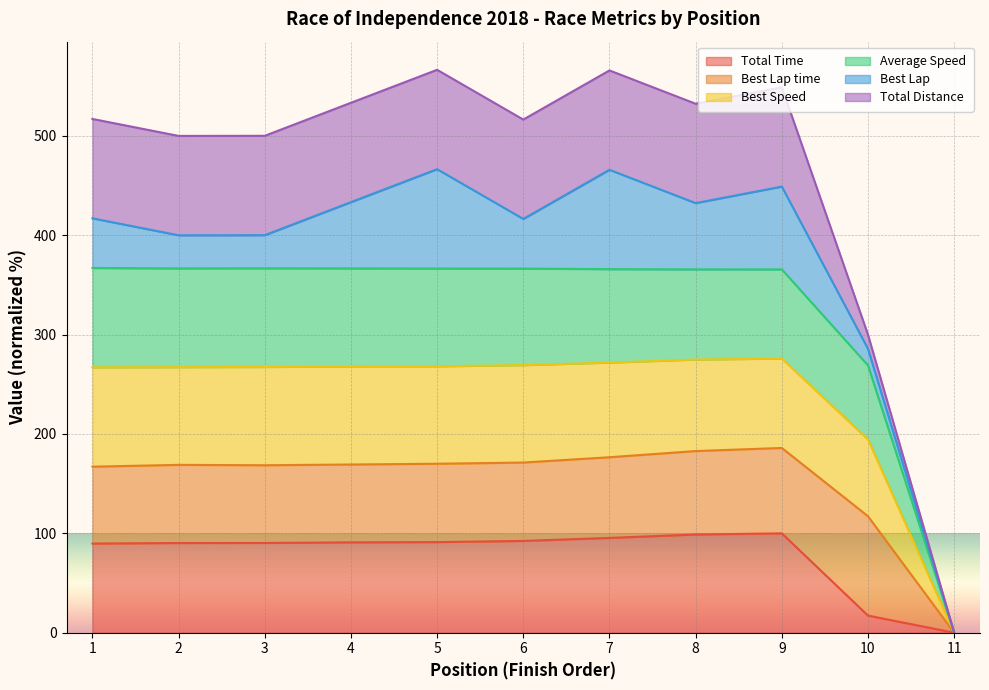

True or false: Average Speed and Best Speed intersect in this chart.

False